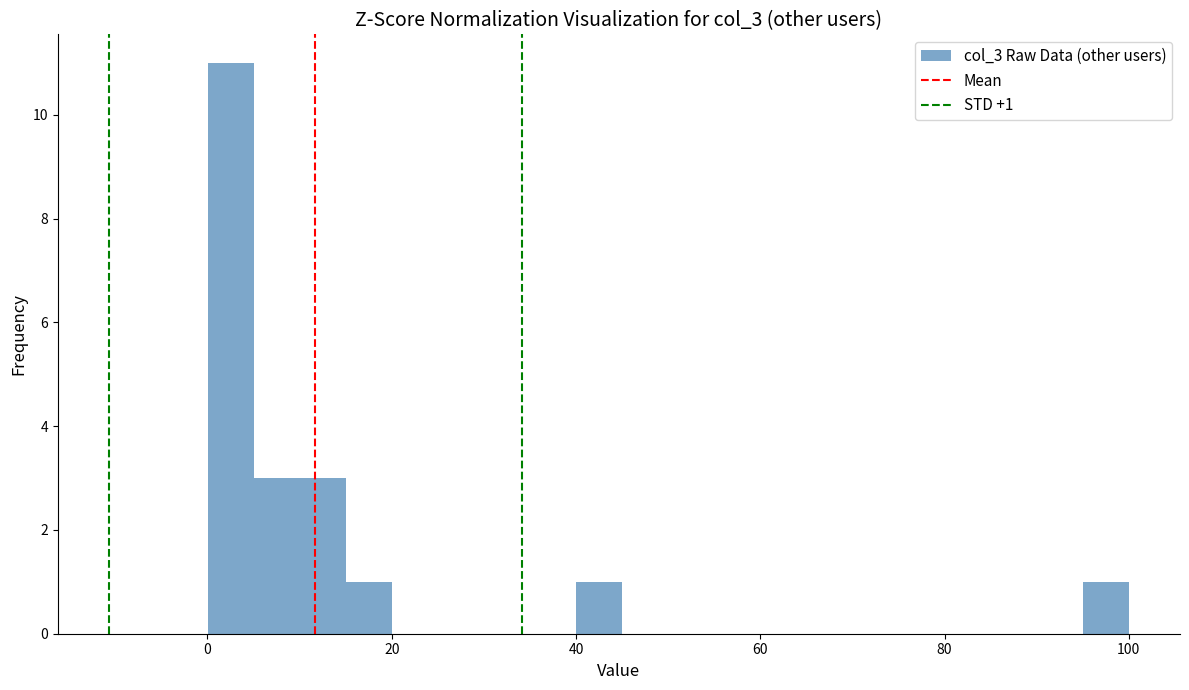

Read against the x-axis, roughly where is the centre of the tallest bar?

2